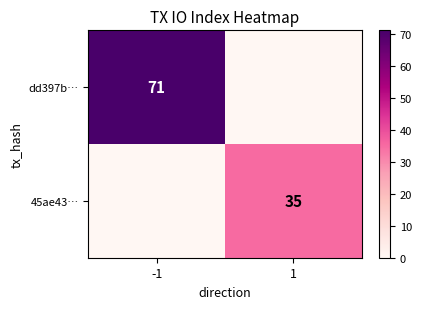

What is the total value across all series at 1?

35